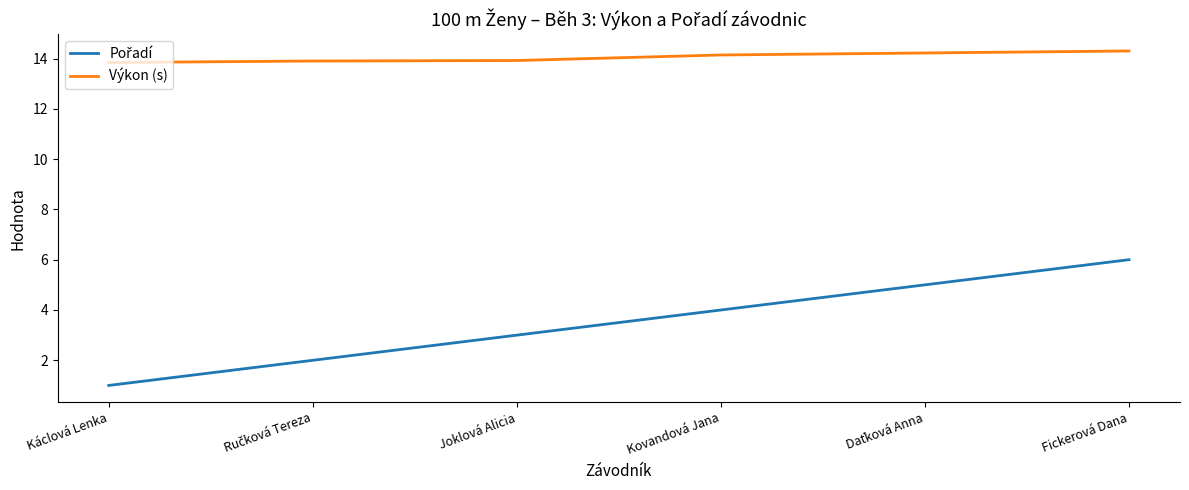

What position from the left is Joklová Alicia?

3